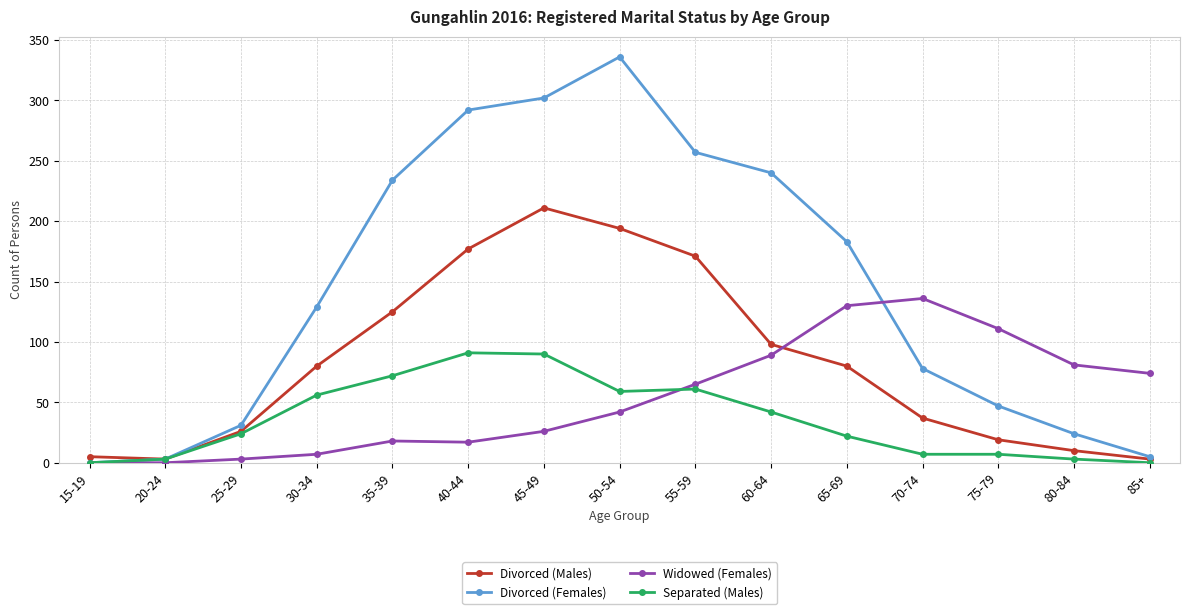

Does the chart display data point markers on the line(s)?

Yes